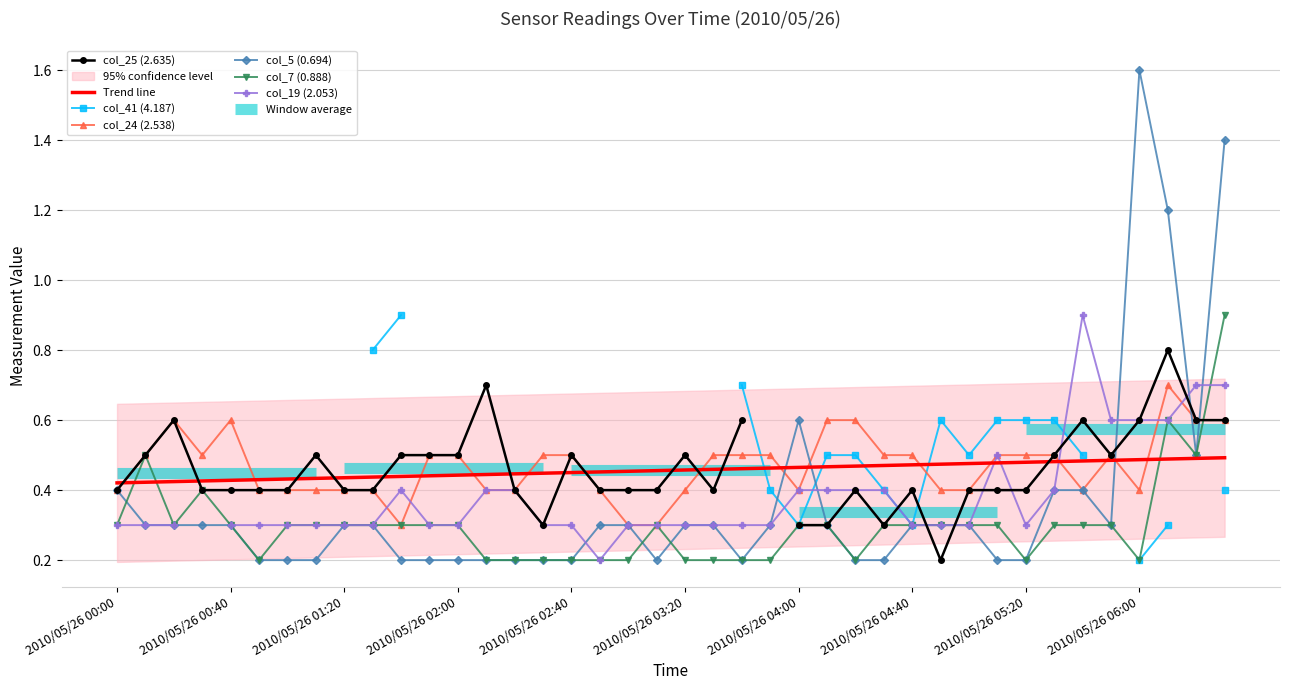

What is the maximum value for col_5 (0.694)?

1.6